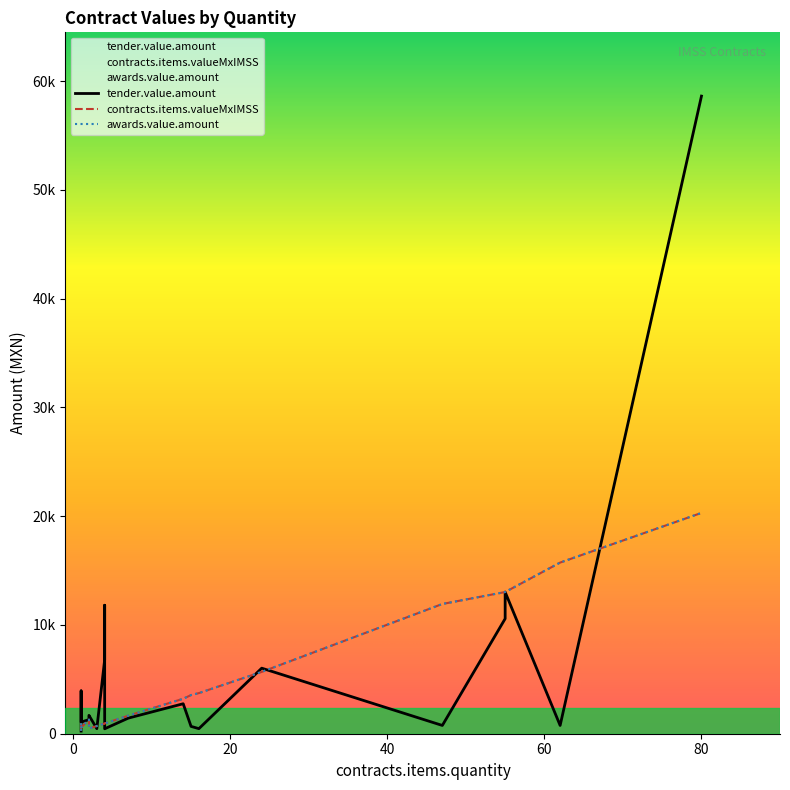

Count the number of data series in this chart.

3